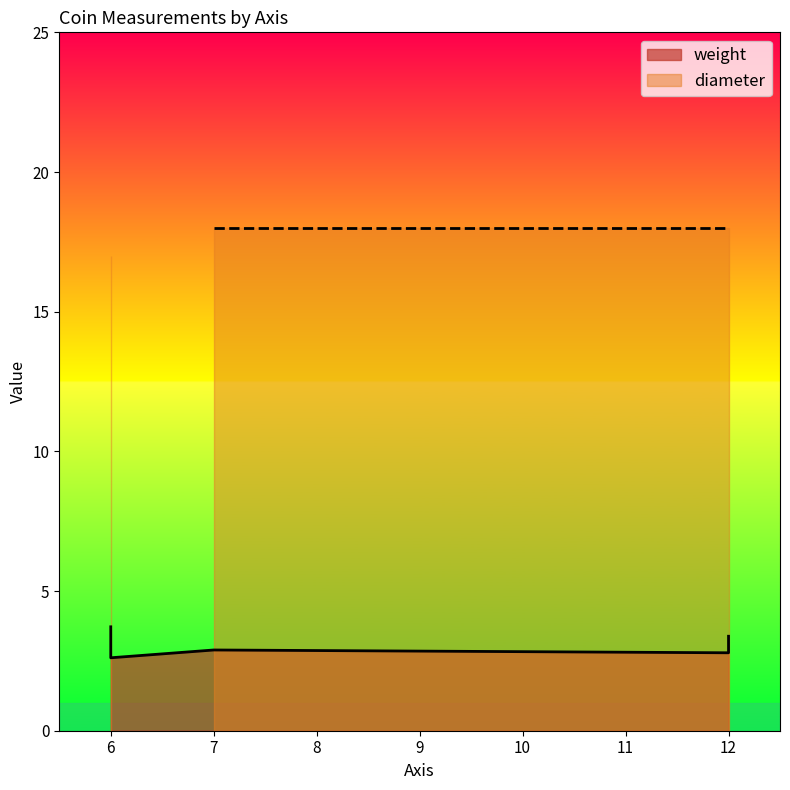

What are all the series names shown in the legend?

weight, diameter